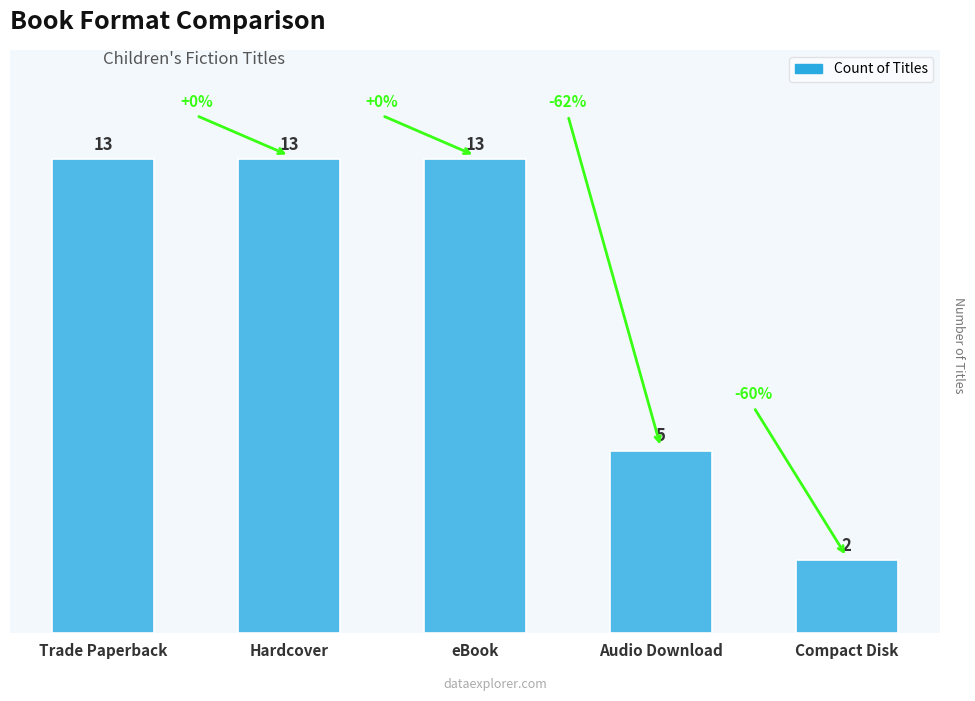

Which label corresponds to the largest value in the chart?

Trade Paperback